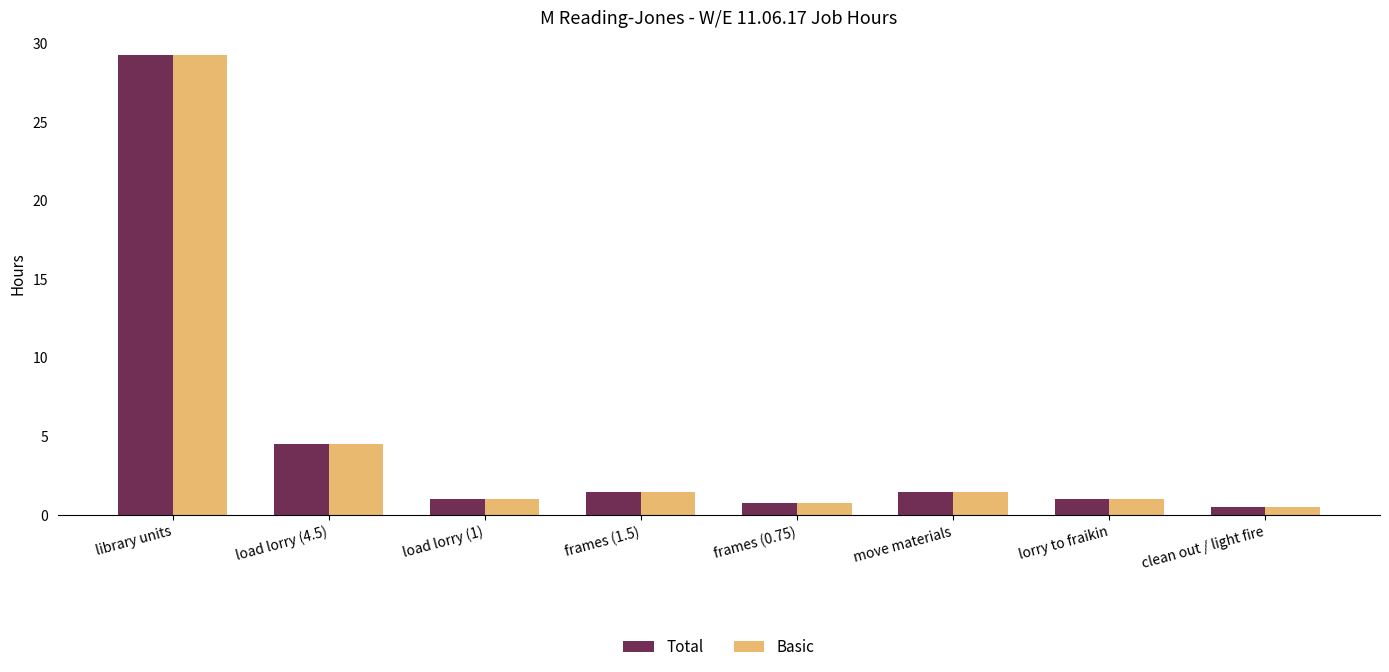

What is the difference between the second highest and minimum values in the Total series?

4.0